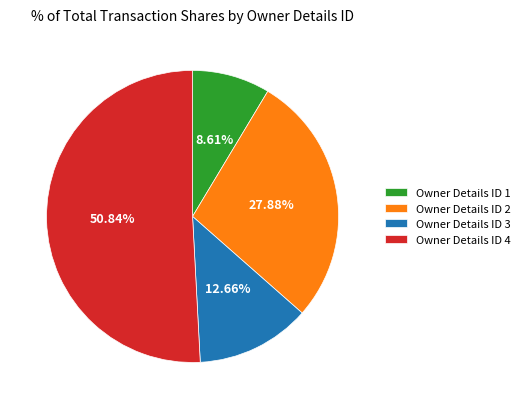

Is the sum of Owner Details ID 3 and Owner Details ID 2 greater than half?

No